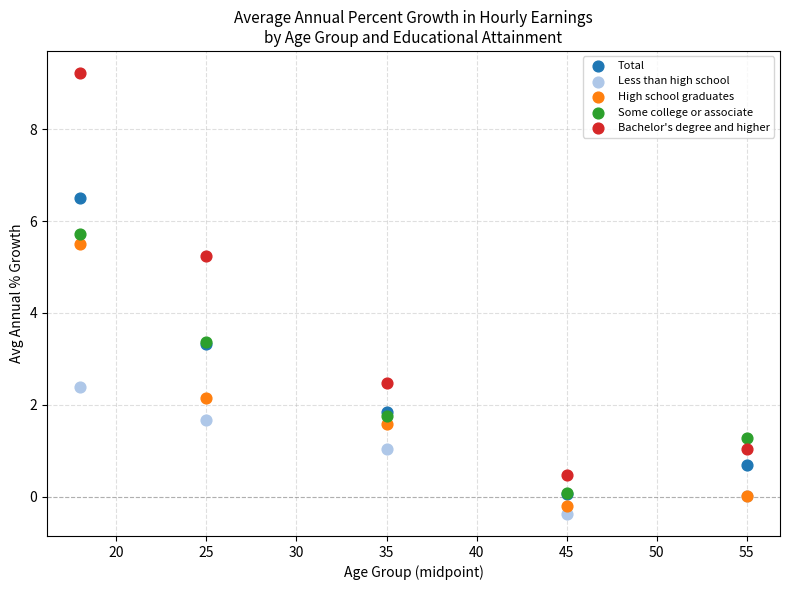

Which series contains the highest Y value?

Bachelor's degree and higher